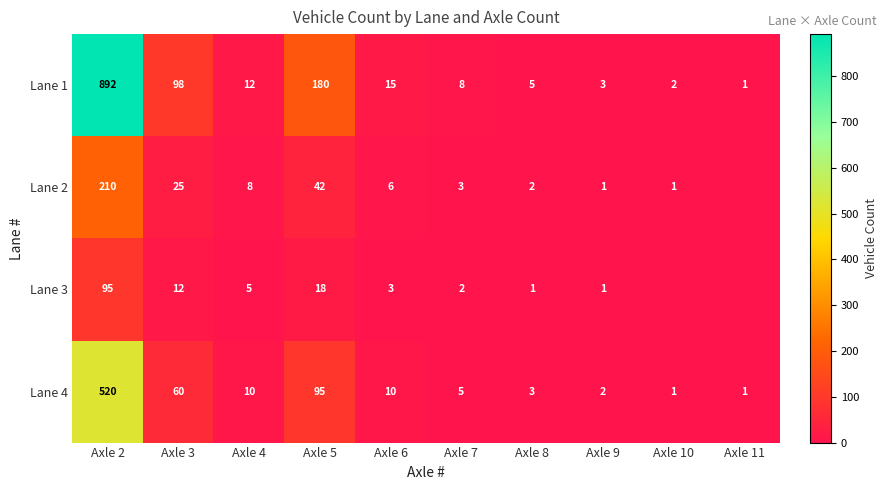

Is the value of Lane 3 at Axle 2 greater than the value of Lane 2 at Axle 4?

Yes